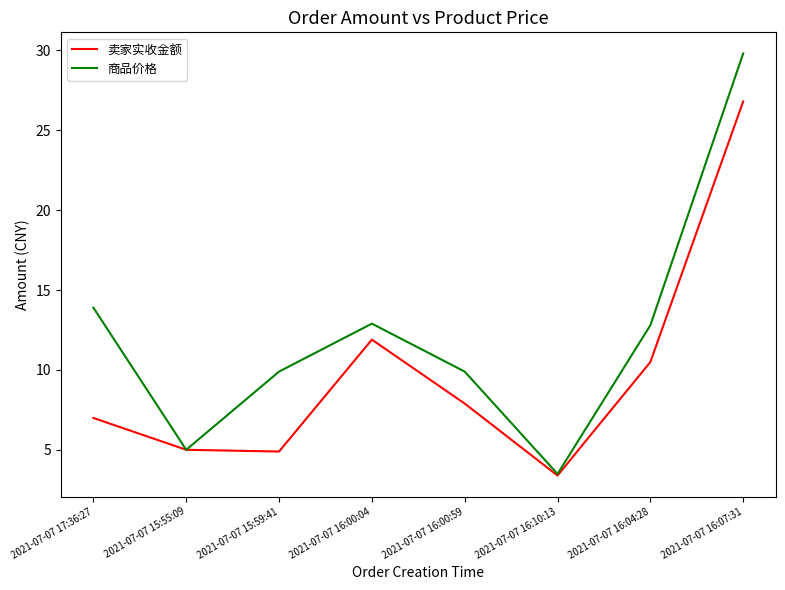

At which label is 商品价格 closest to 16?

2021-07-07 17:36:27